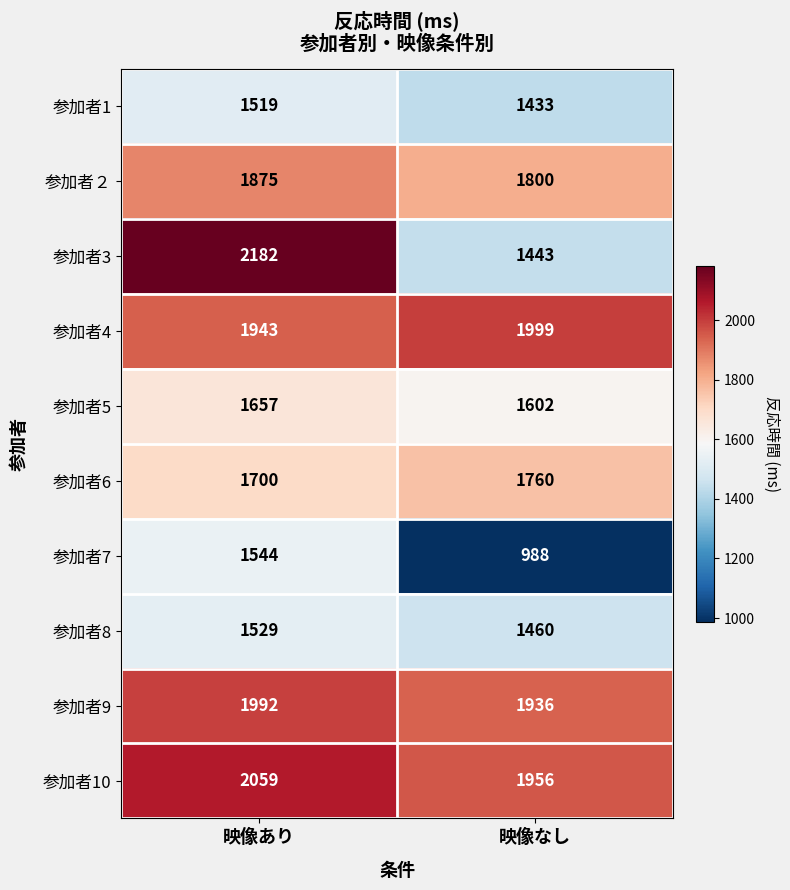

What is the difference between the maximum and minimum values in the 参加者8 series?

69